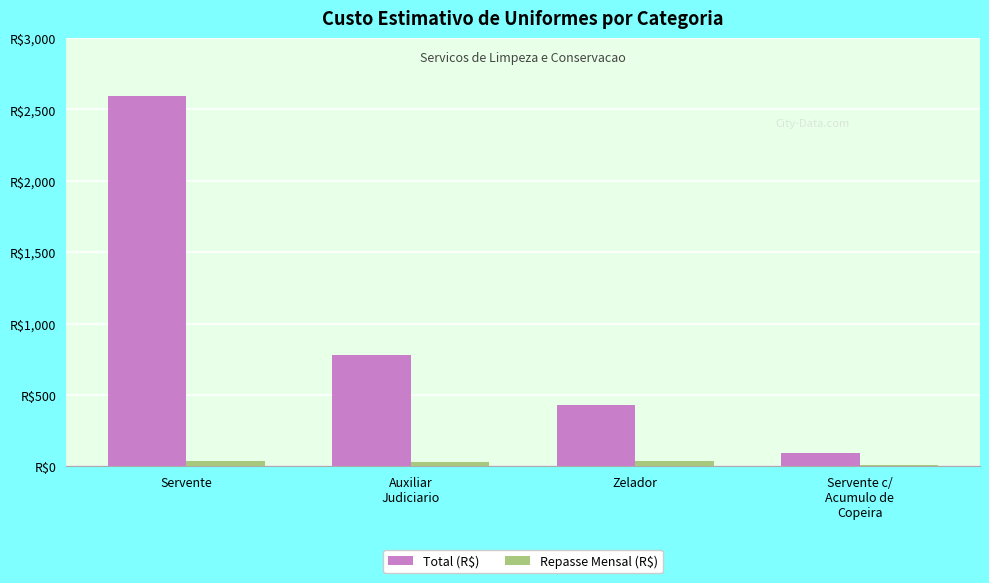

Are the bars horizontal?

No